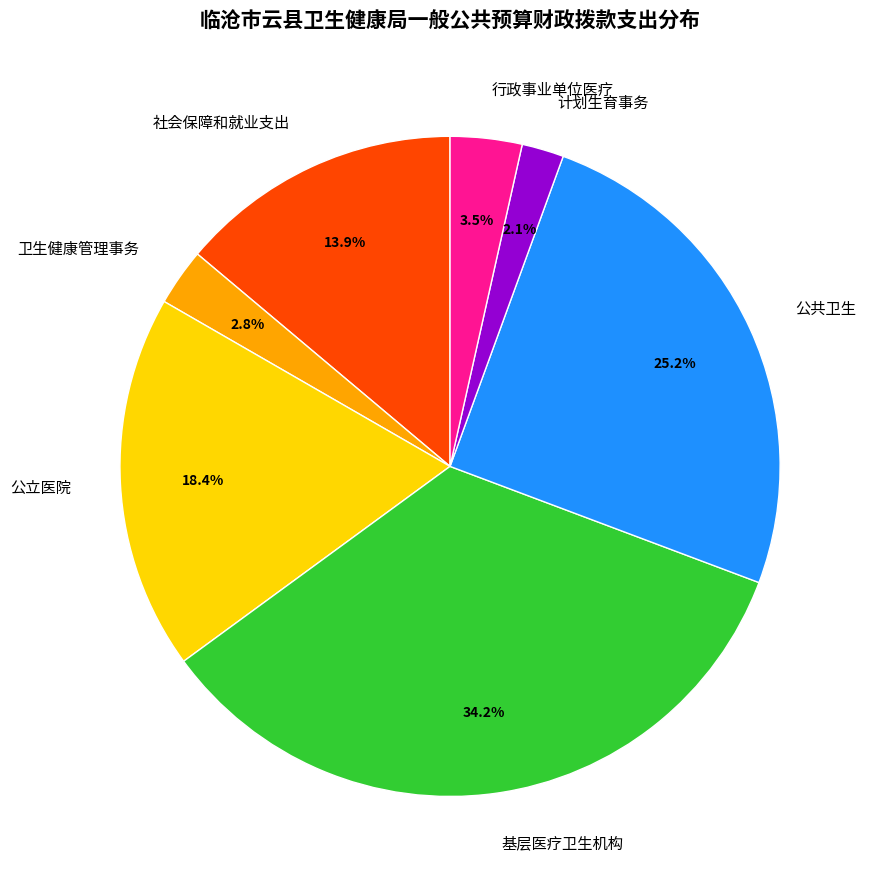

What is the total percentage of 基层医疗卫生机构 and 社会保障和就业支出?

48.1%